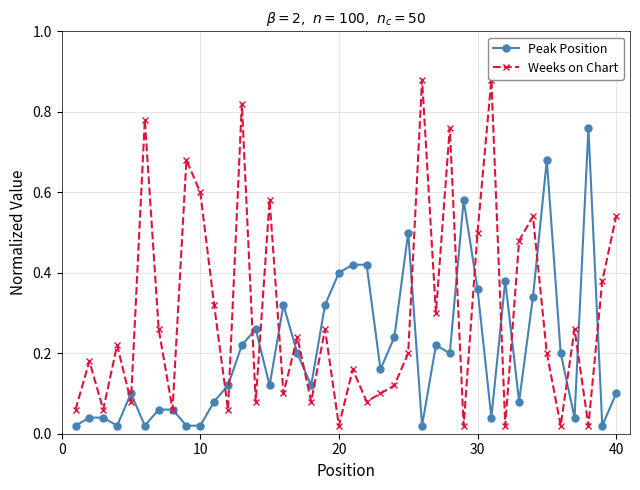

True or false: Peak Position has more than 2 interior local peaks.

True